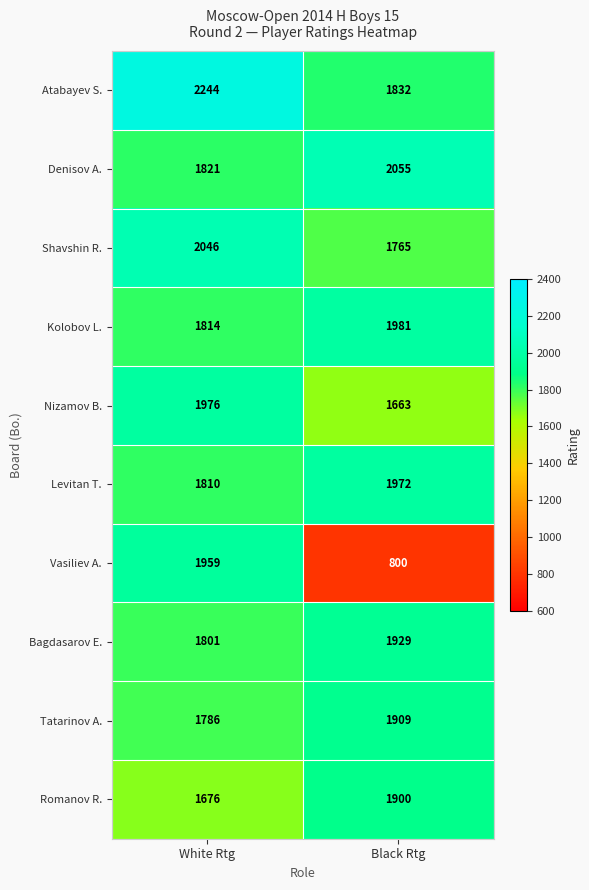

Where is Tatarinov A. nearest to the value 1847?

White Rtg